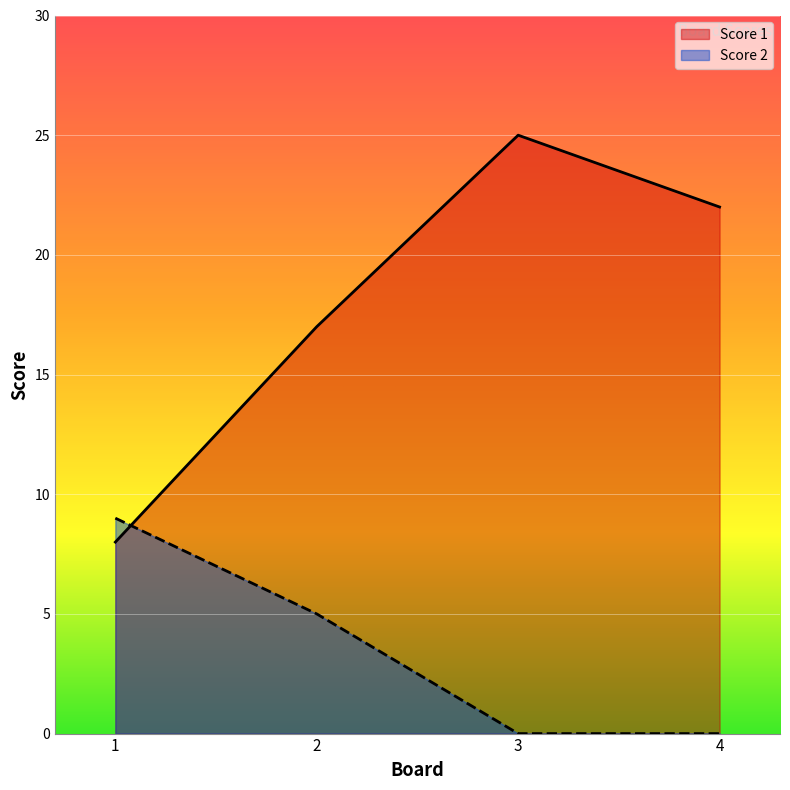

How many lines are shown in the chart?

2